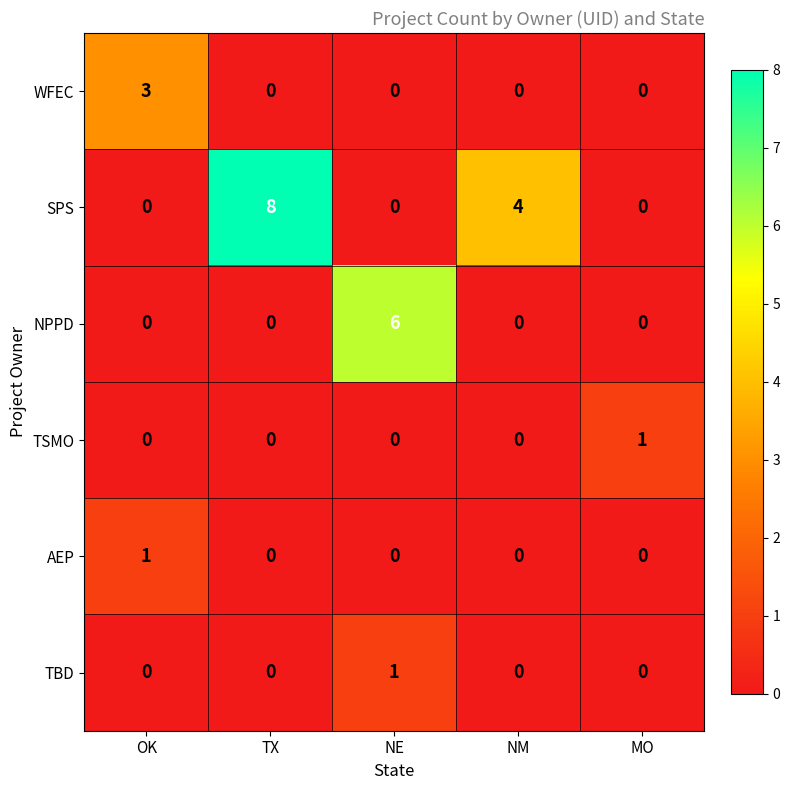

Reading right to left, extract all data points from this chart.

WFEC: 0	0	0	0	3
SPS: 0	4	0	8	0
NPPD: 0	0	6	0	0
TSMO: 1	0	0	0	0
AEP: 0	0	0	0	1
TBD: 0	0	1	0	0